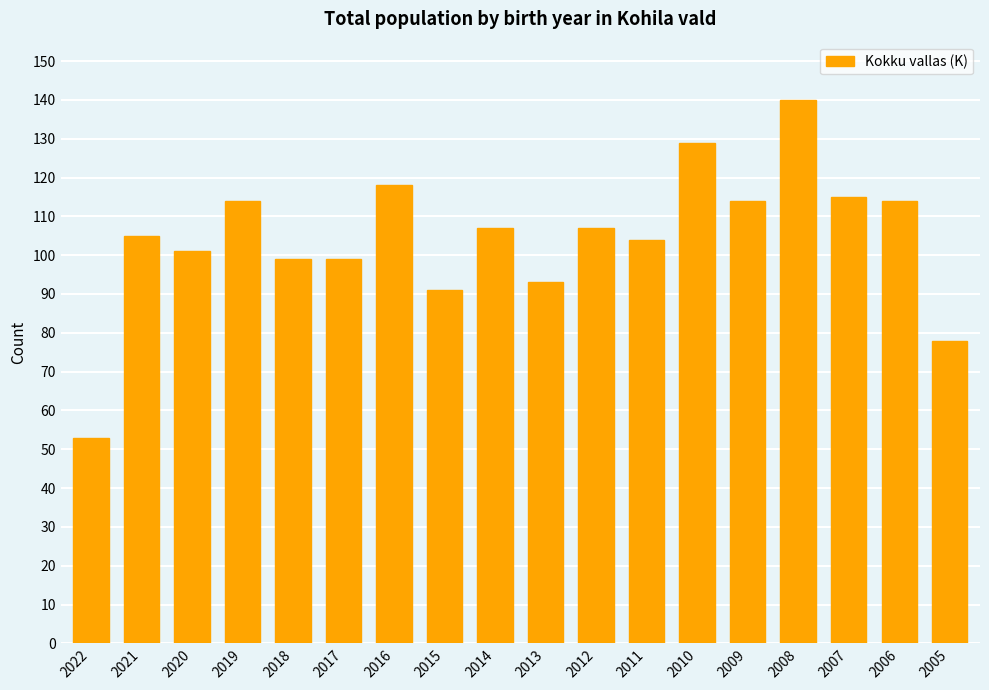

Reading left to right, extract all data points from this chart.

53	105	101	114	99	99	118	91	107	93	107	104	129	114	140	115	114	78